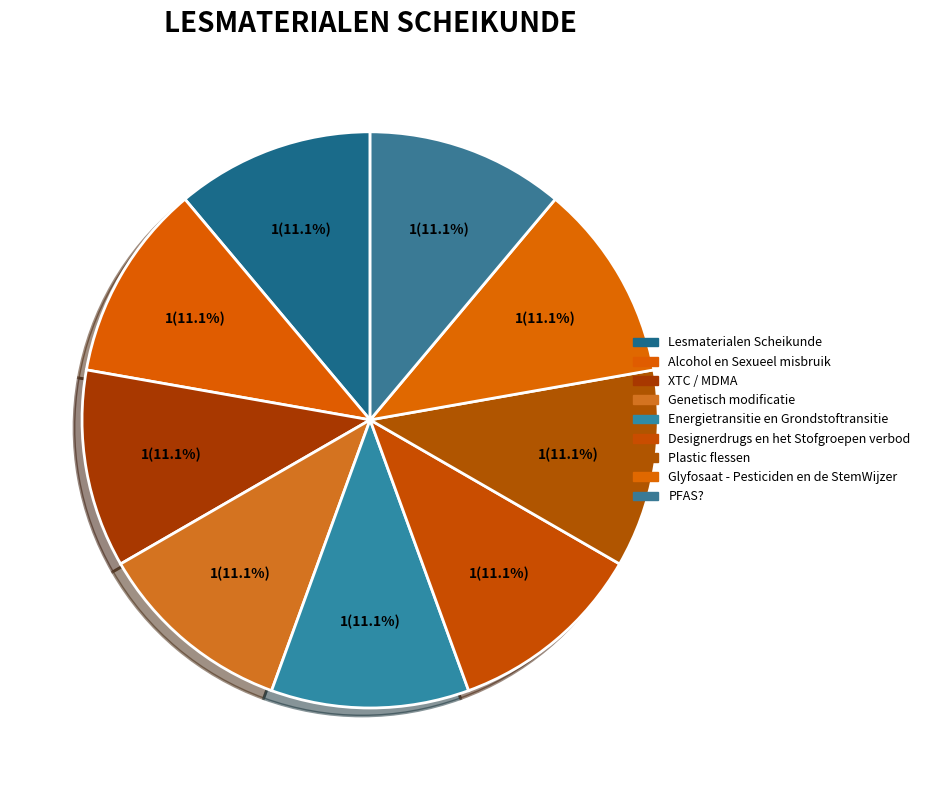

How many slices are in this pie chart?

9